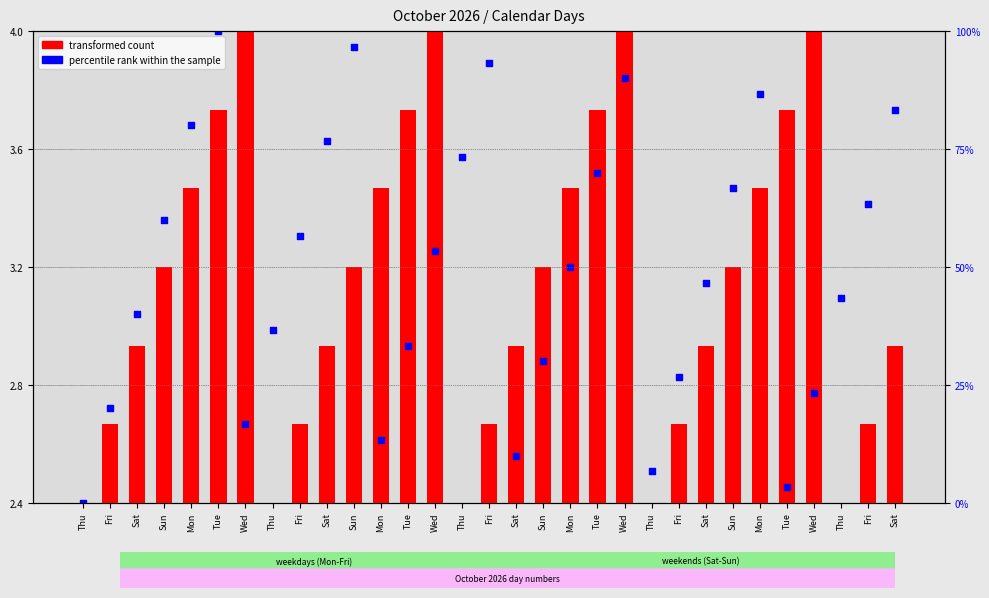

Which series has the largest total across all categories?

percentile rank within the sample